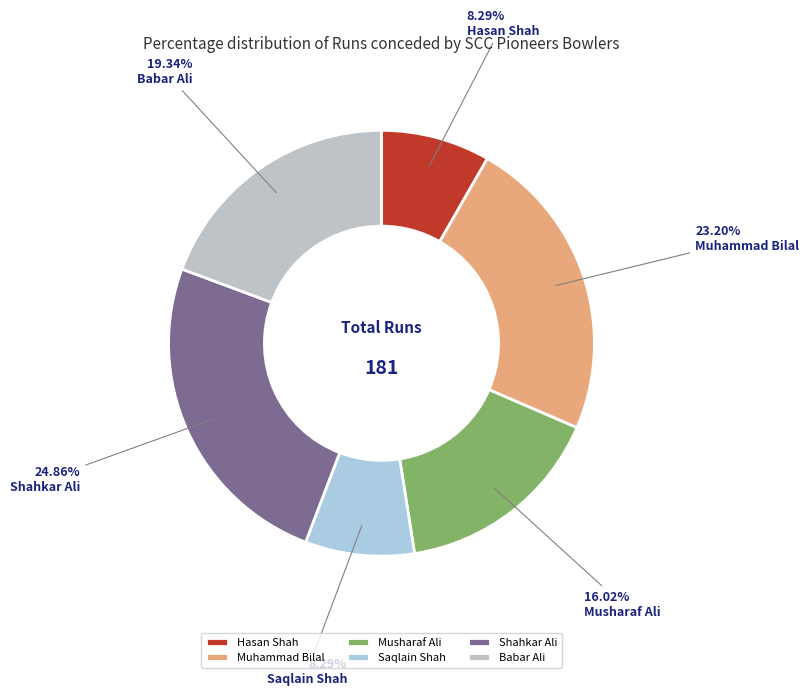

Between Hasan Shah and Babar Ali, which is larger?

Babar Ali